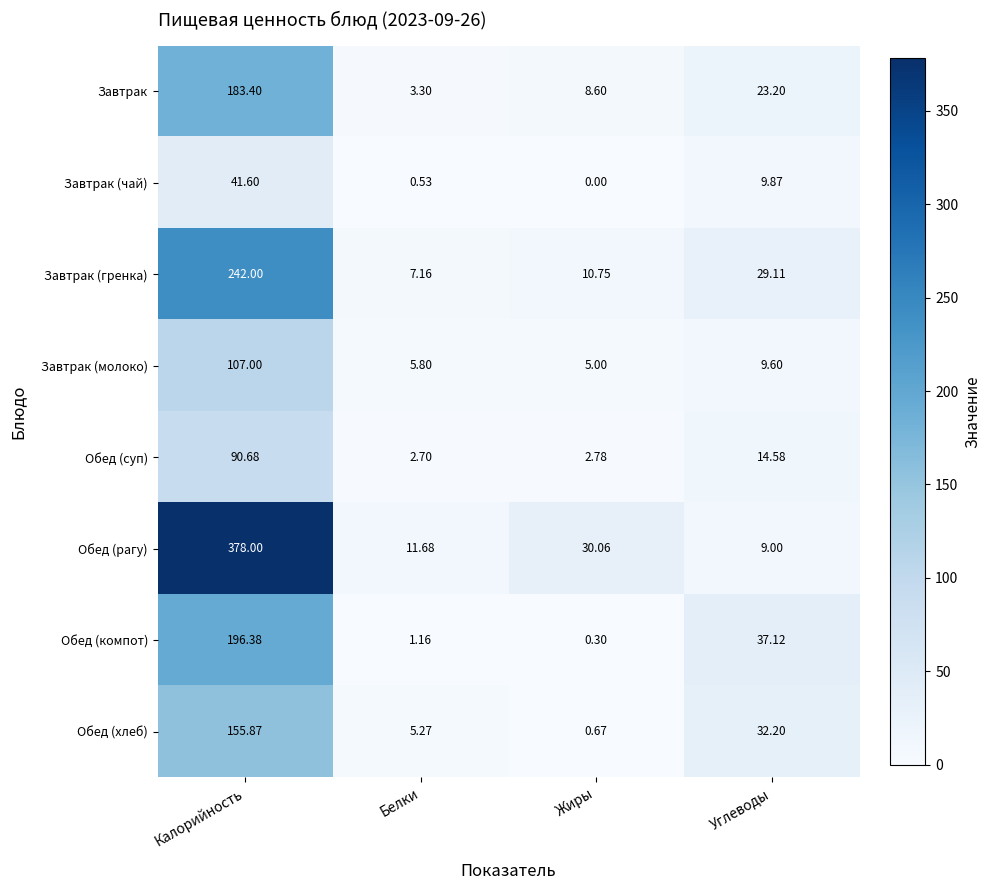

At which label does Завтрак (чай) first exceed 9?

Калорийность